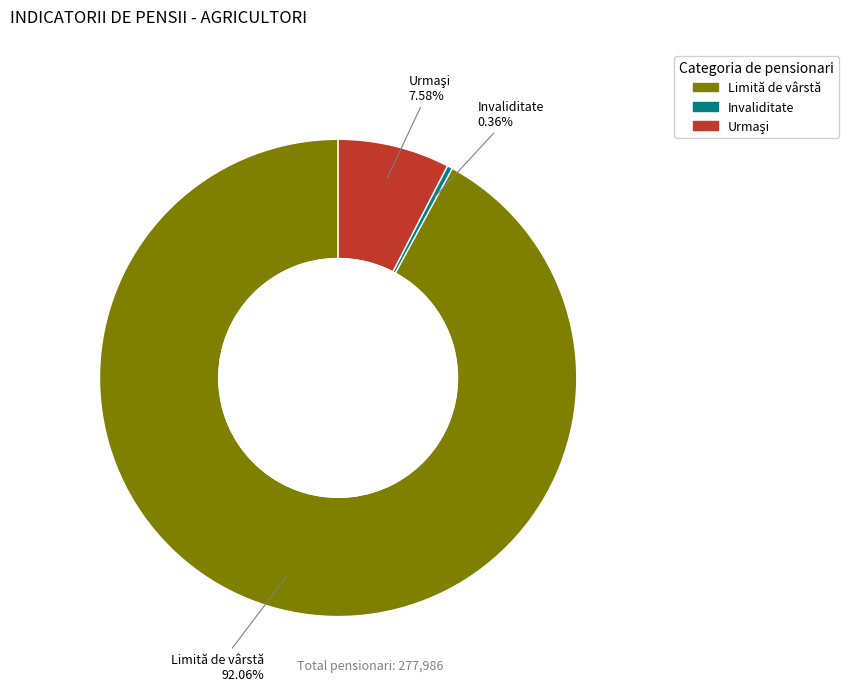

How many slices are in this pie chart?

3